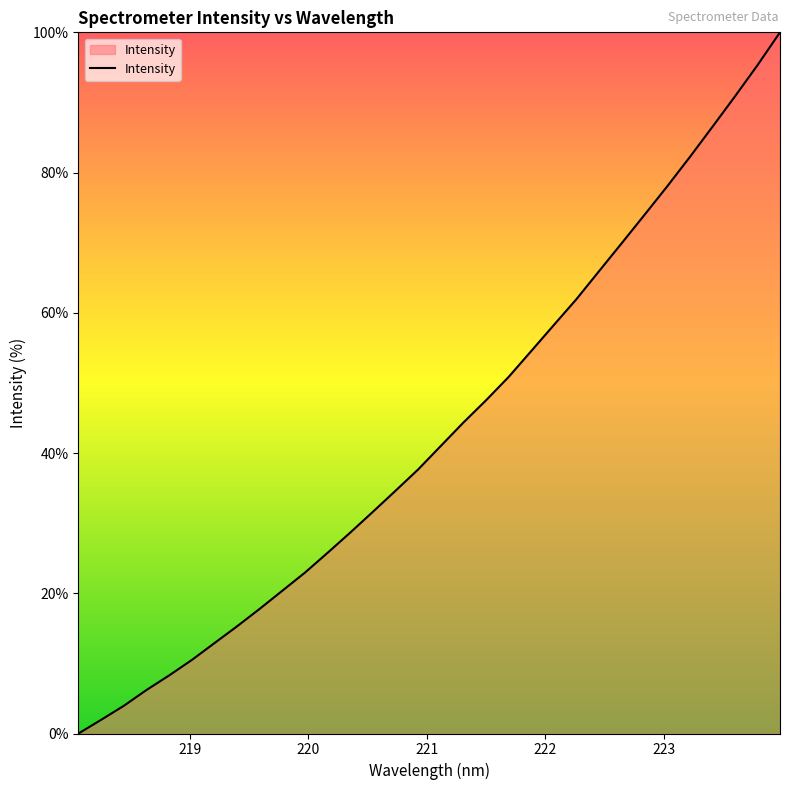

What is the difference between the maximum and minimum values?

100.0